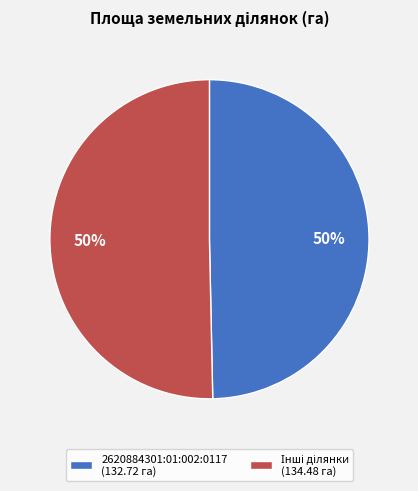

Is there any slice that represents more than half of the pie?

No